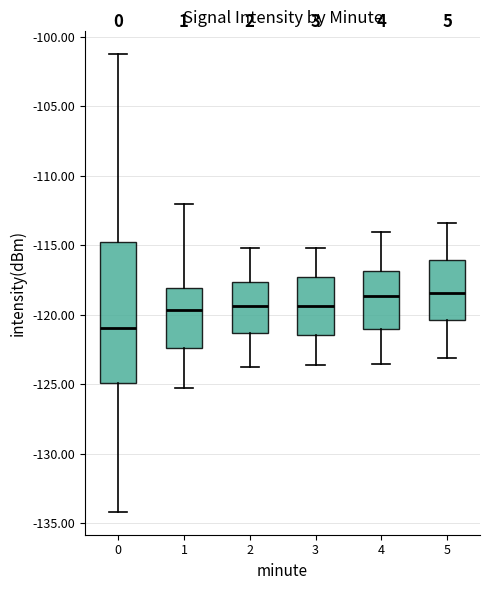

Where does the upper whisker of the box at x = 5 end on the y-axis? The values are not printed on the chart, so give them approximately, as read against the axis.

-113.5